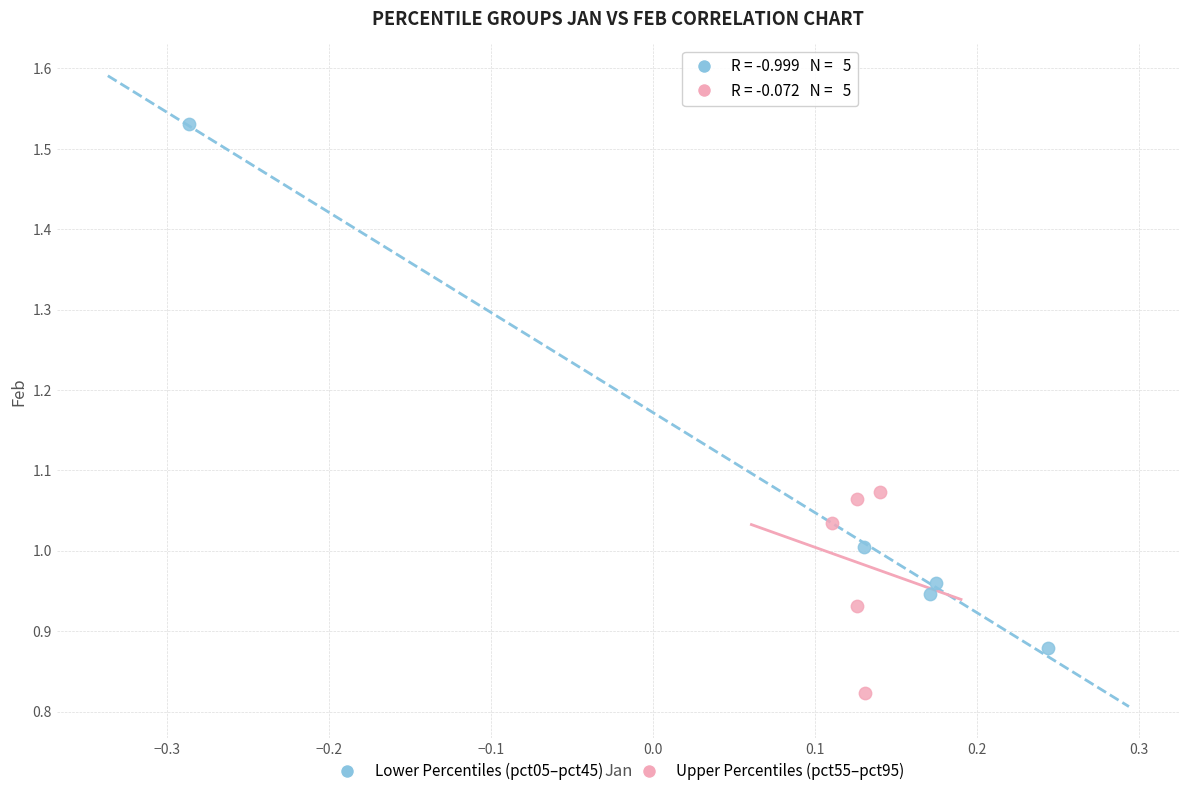

Which series reaches the minimum Y coordinate?

Upper Percentiles (pct55–pct95)